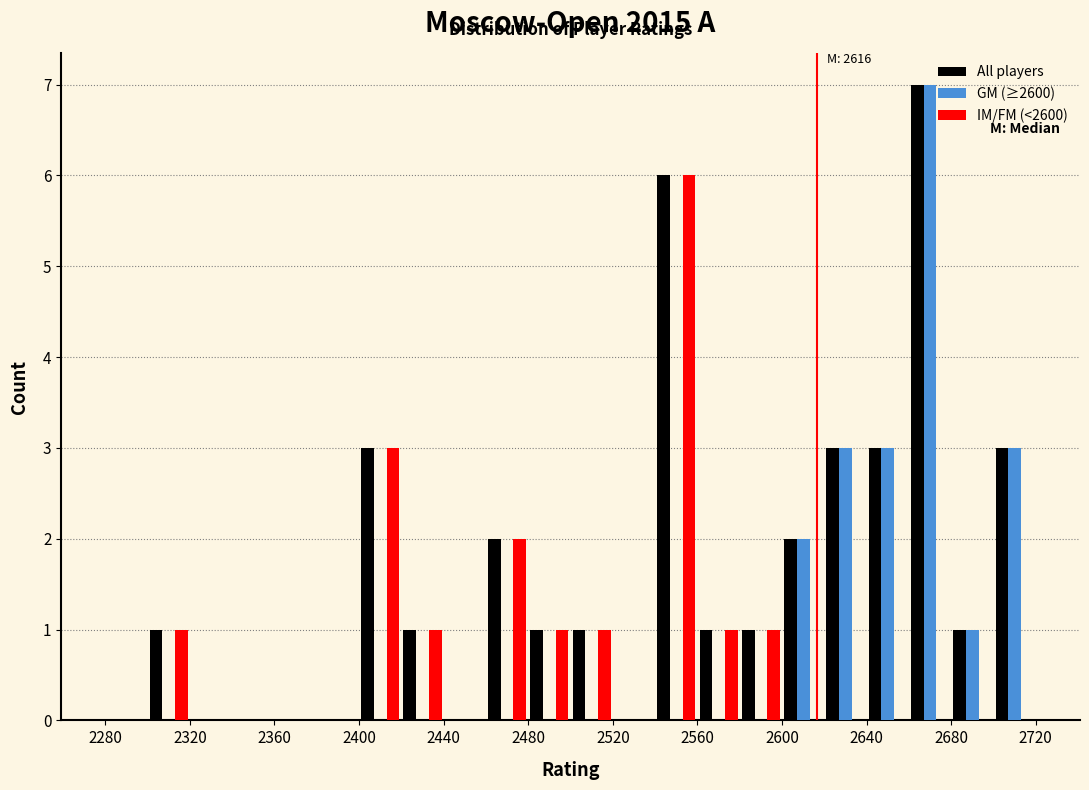

In the All players series, which range on the x-axis has the tallest bar?

2660 to 2680